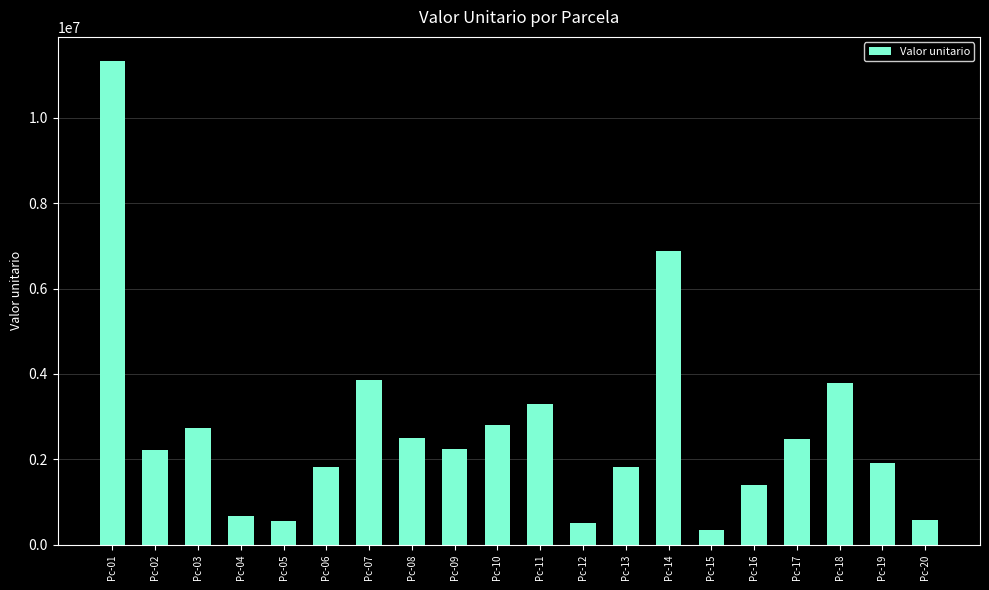

What is the difference between the values at Pc-07 and Pc-16?

2453769.3